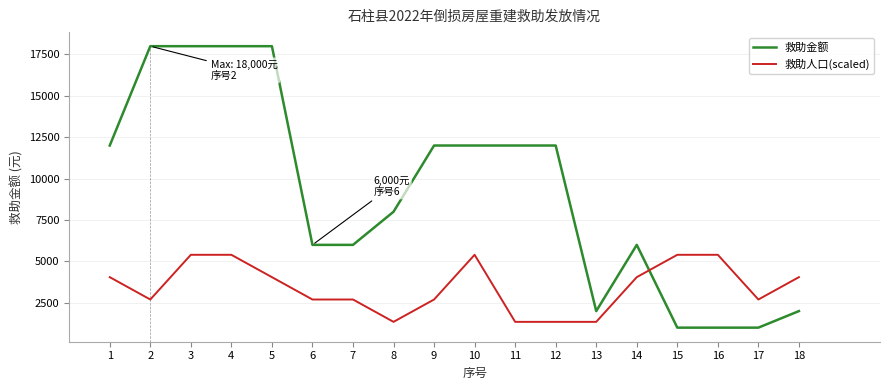

Is the value of 救助人口(scaled) at 5 greater than the value of 救助金额 at 9?

No